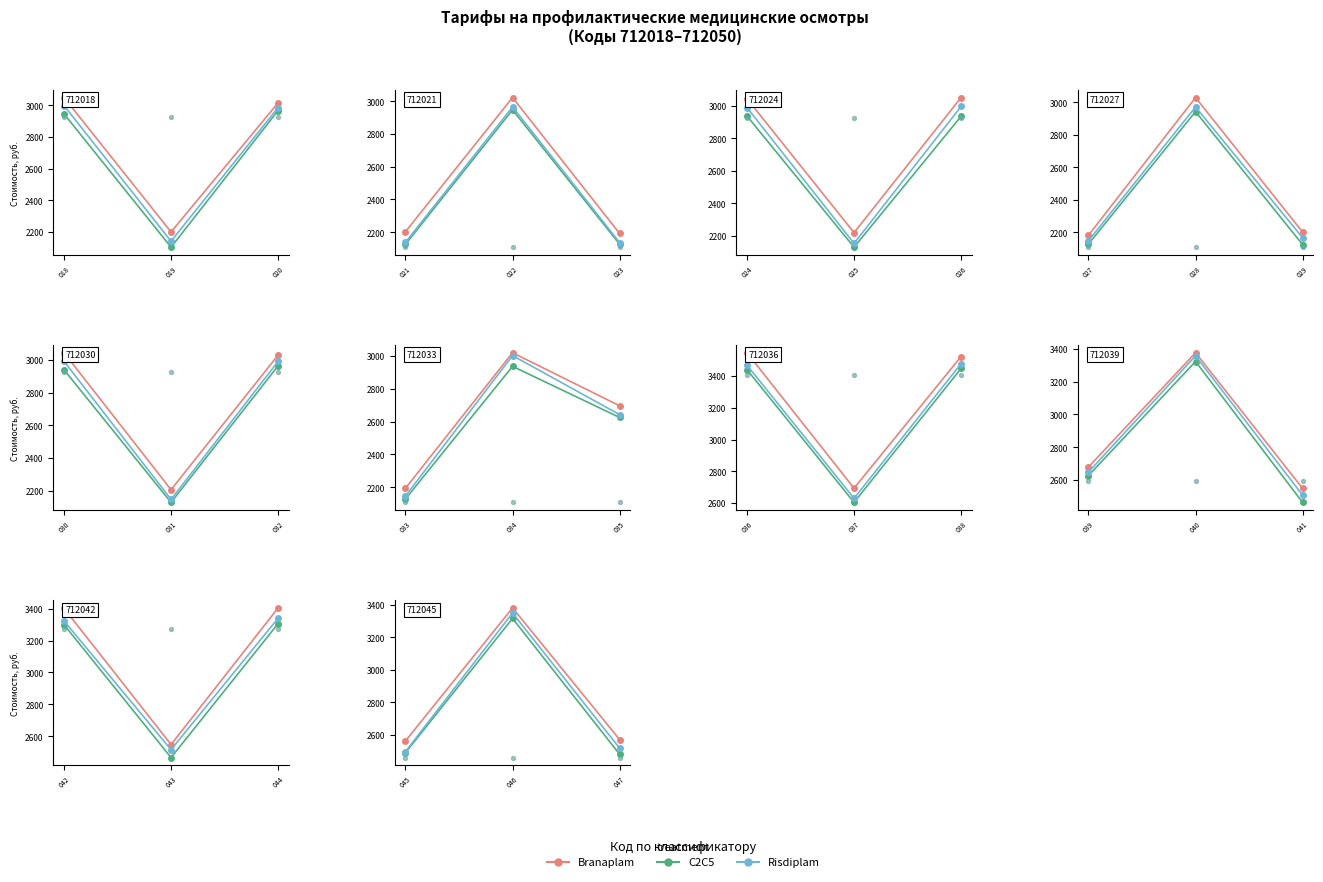

Which series has the largest total across all categories?

Branaplam